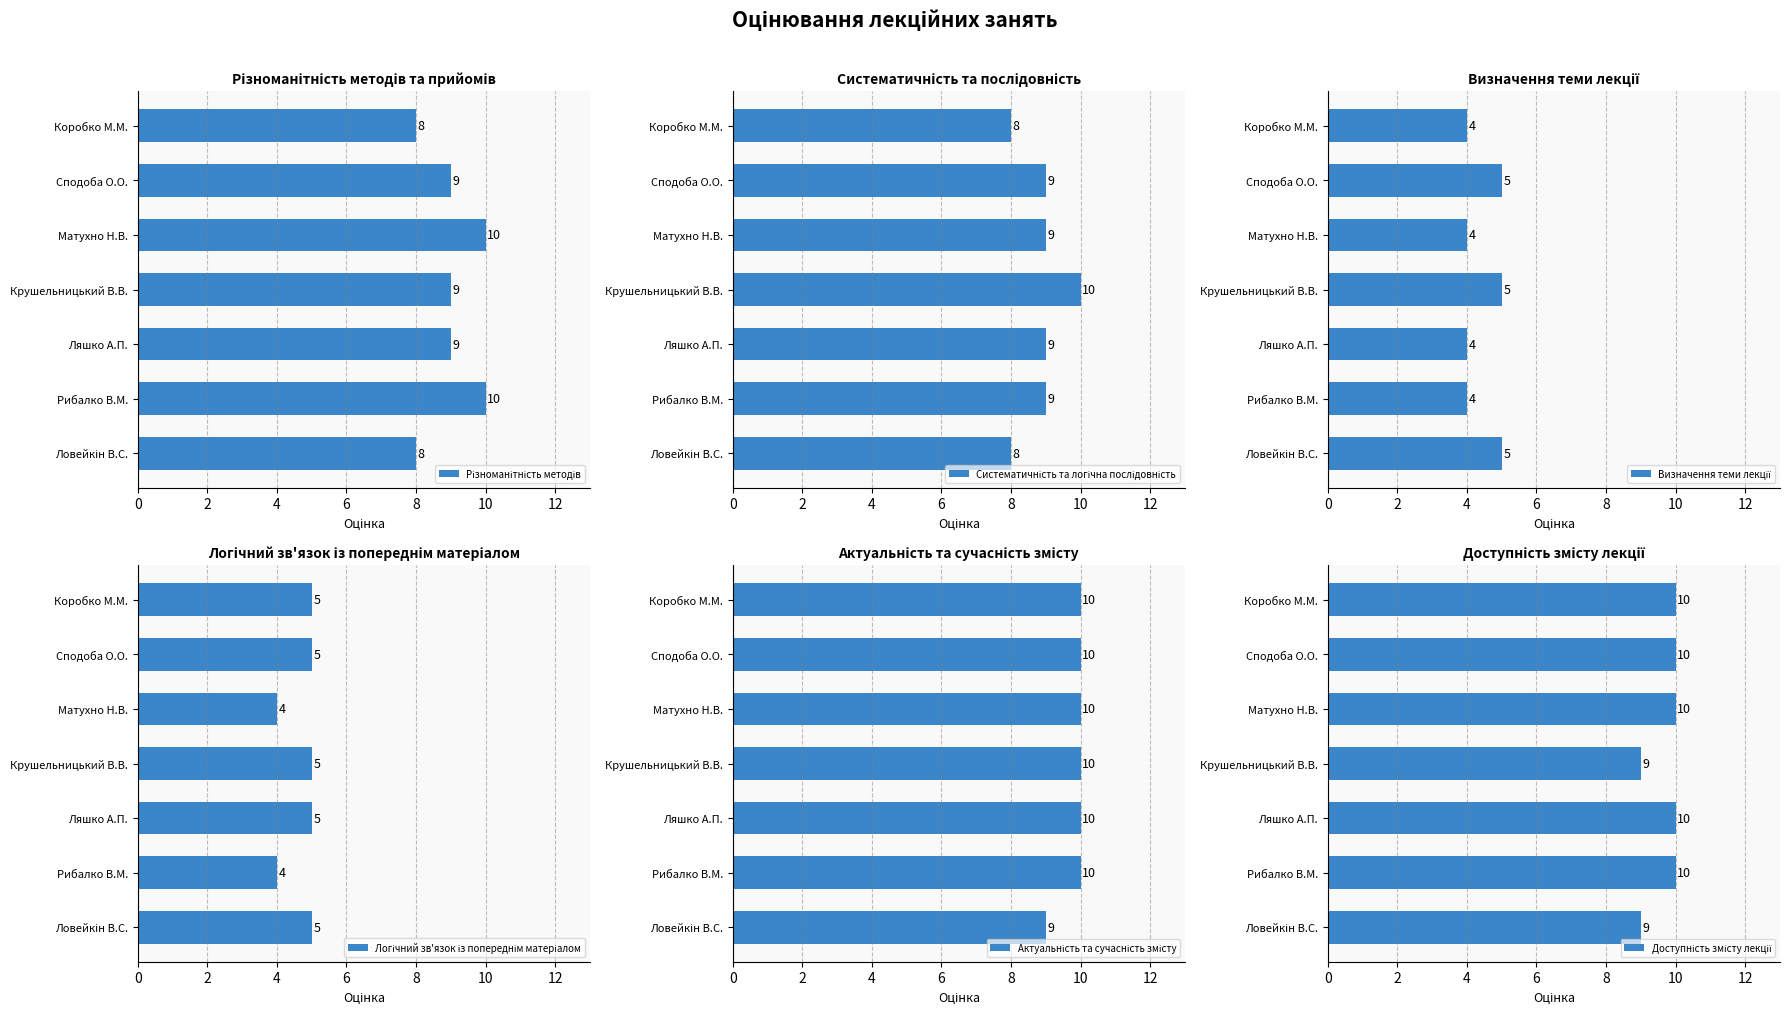

How many Систематичність та логічна послідовність values are between 8 and 9?

6